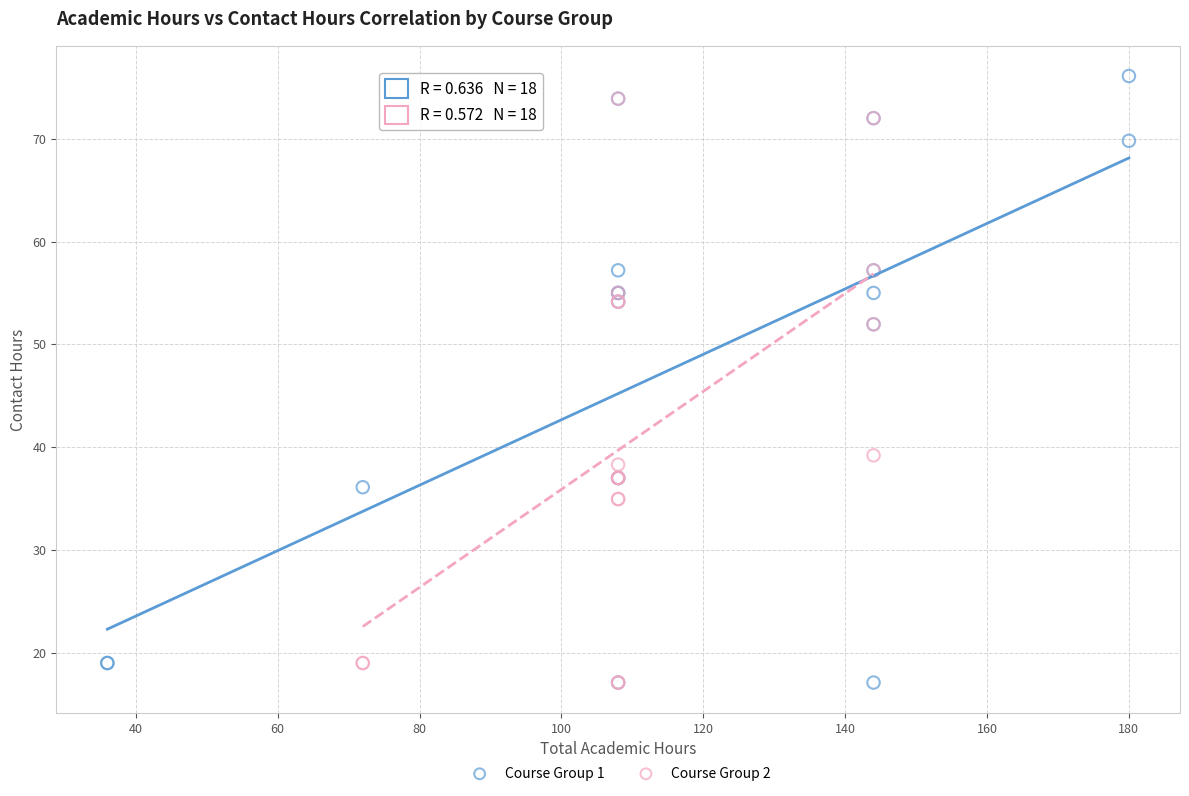

What are all the series names shown in the legend?

Course Group 1, Course Group 2